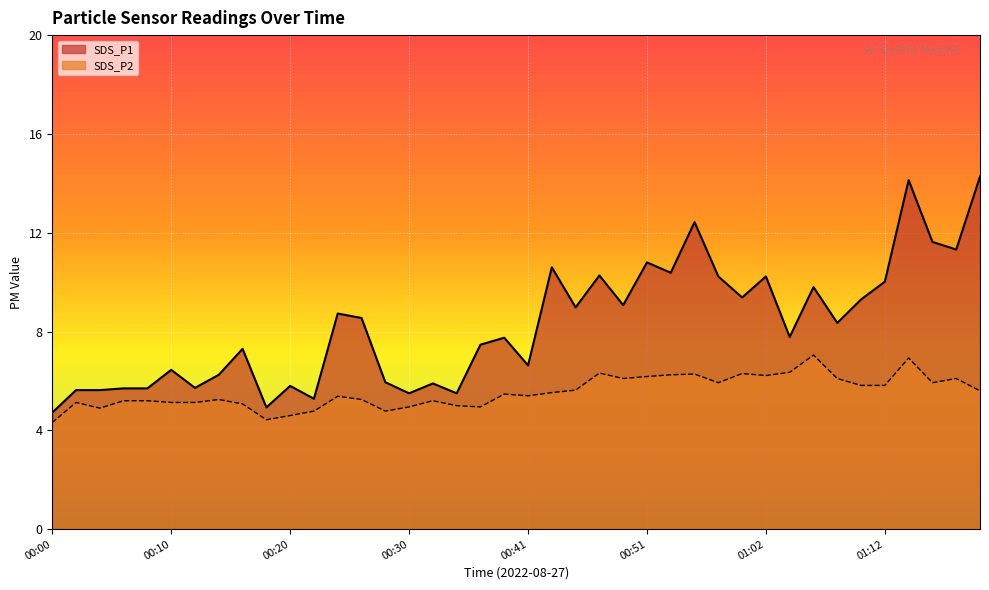

True or false: SDS_P2 line and SDS_P1 line intersect in this chart.

False